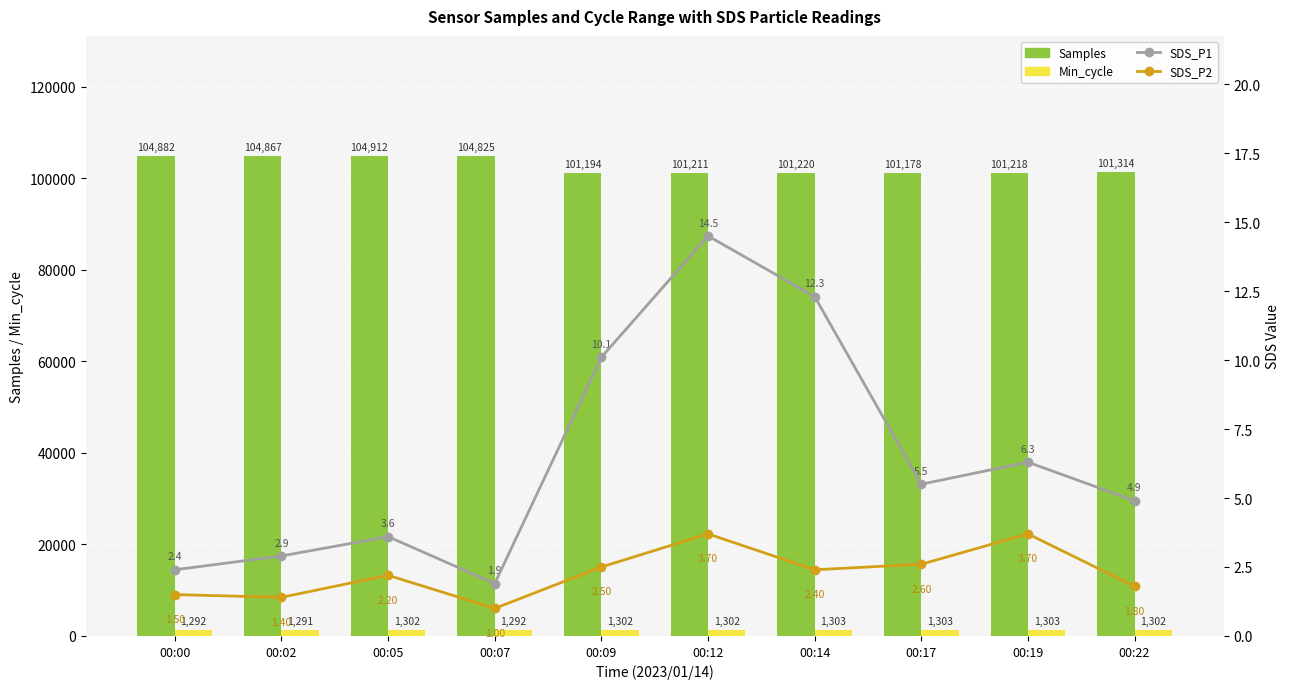

At how many categories does at least one series exceed 90411?

10